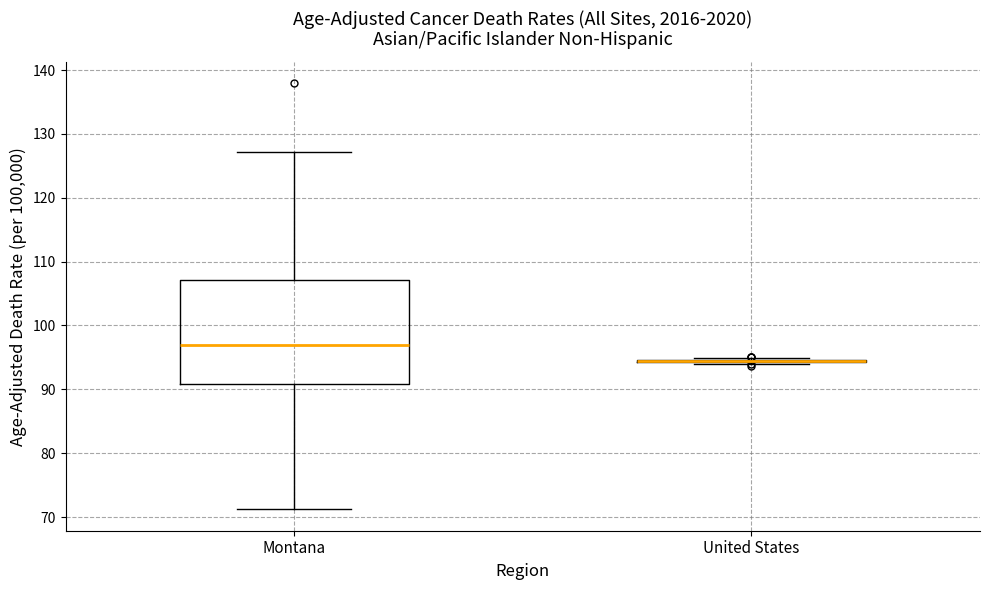

Which box is the tallest, from its lower edge to its upper edge?

Montana